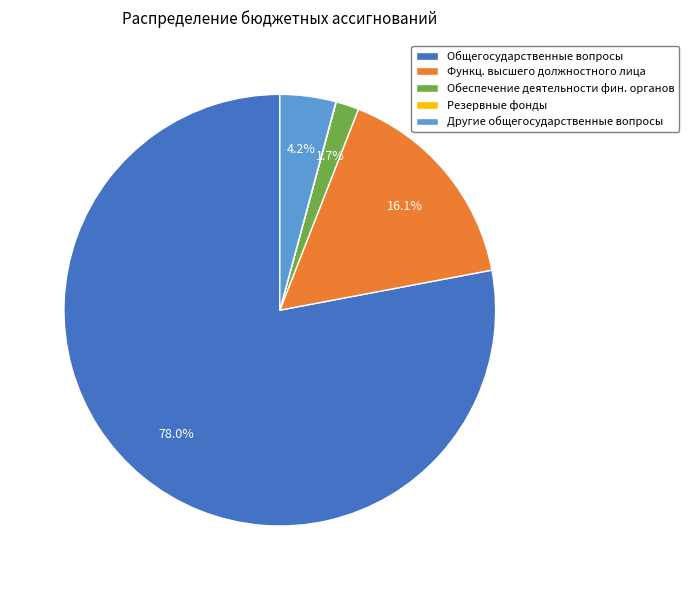

Which slice represents more than half of the pie?

Общегосударственные вопросы